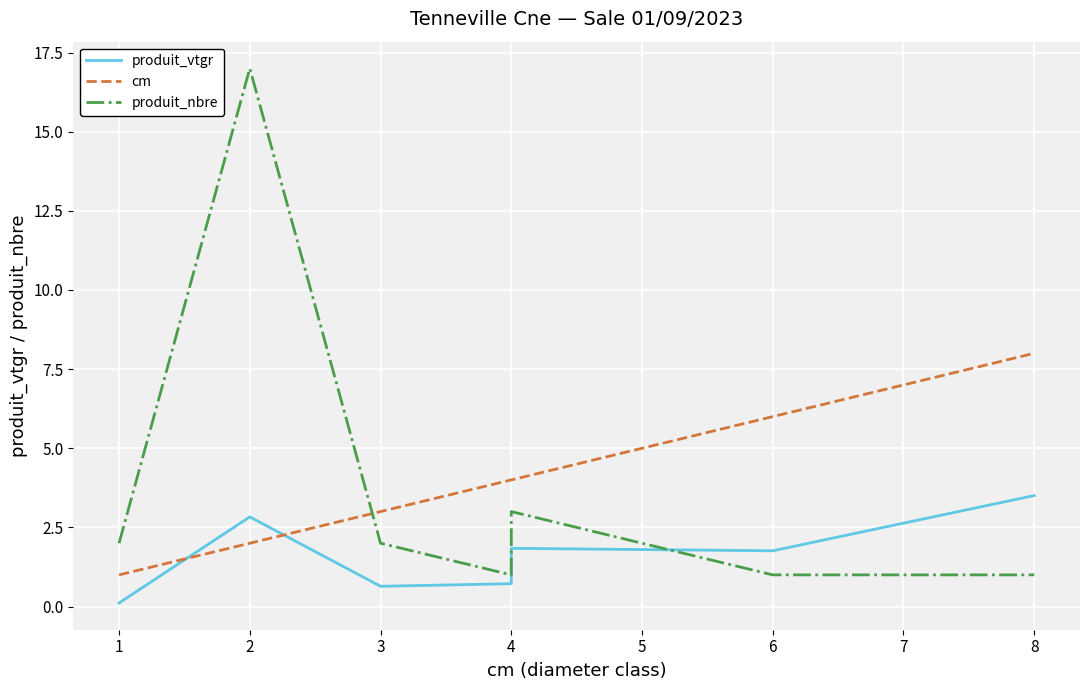

What is the average value of the produit_vtgr series?

1.6